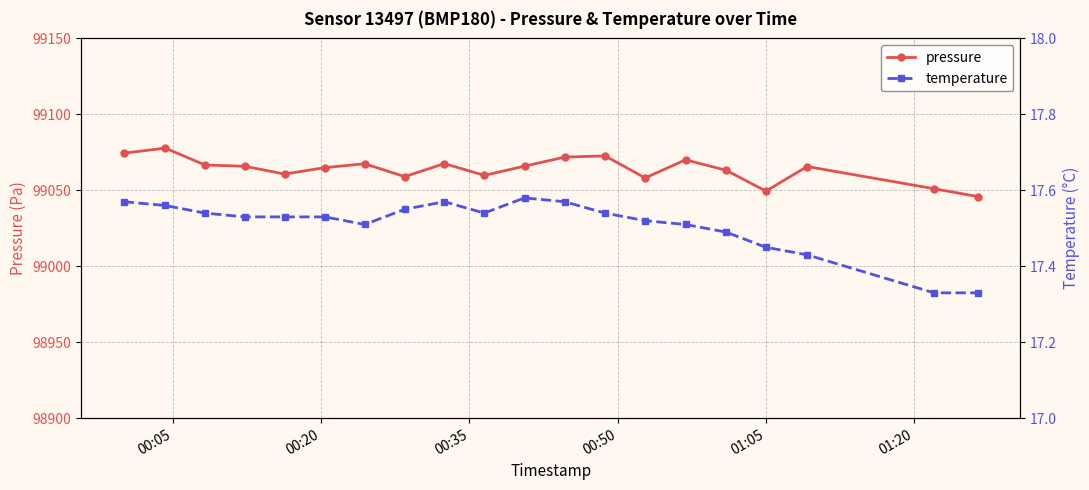

What is the highest value of the pressure series?

99077.8